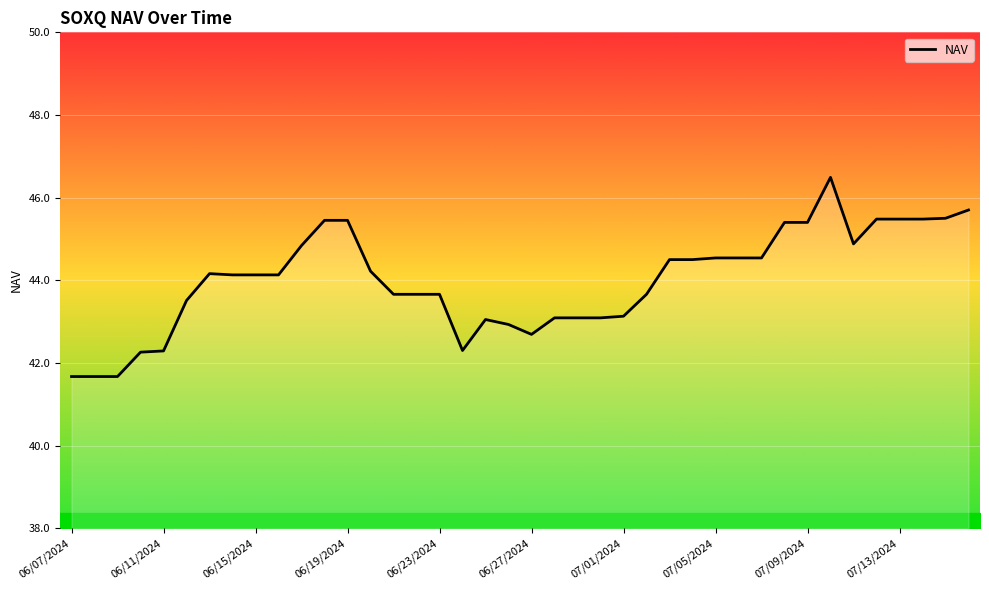

What is the greatest value displayed?

46.5